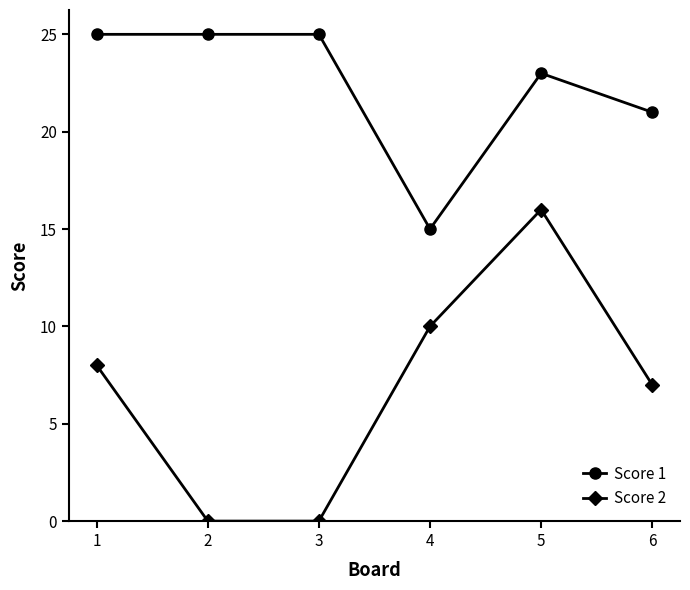

True or false: Score 2 has more than 0 points higher than both neighbors.

True